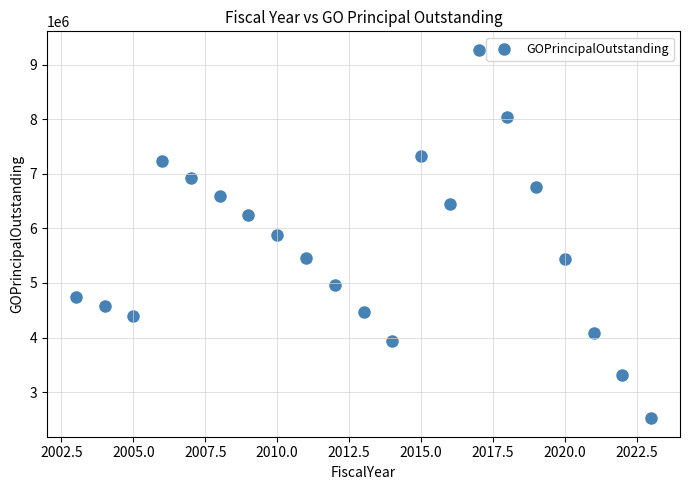

What is the range of Y values (max minus min)?

6755000